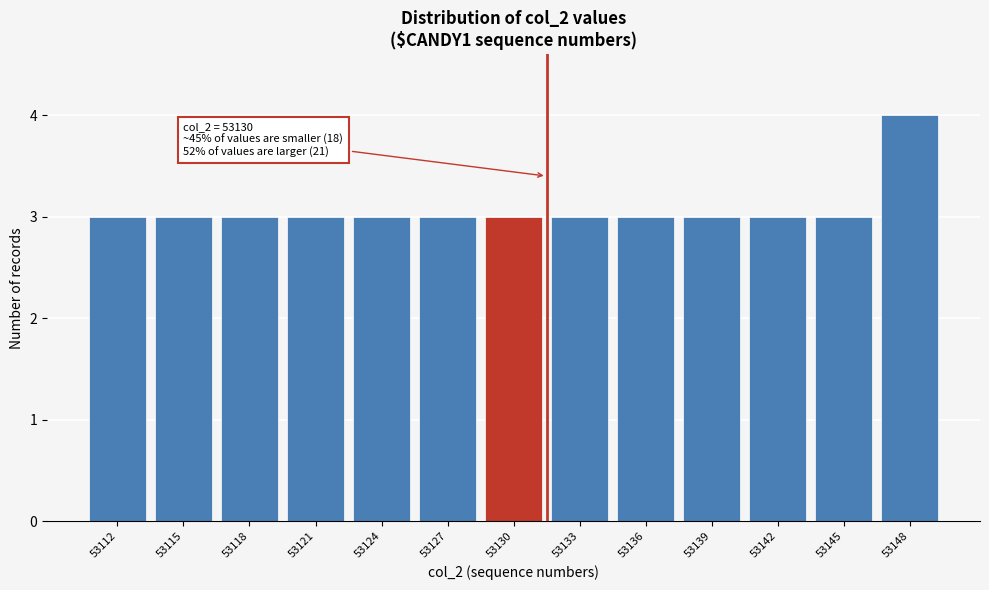

Reading left to right, list all the values displayed in this chart.

53112=3	53115=3	53118=3	53121=3	53124=3	53127=3	53130=3	53133=3	53136=3	53139=3	53142=3	53145=3	53148=4